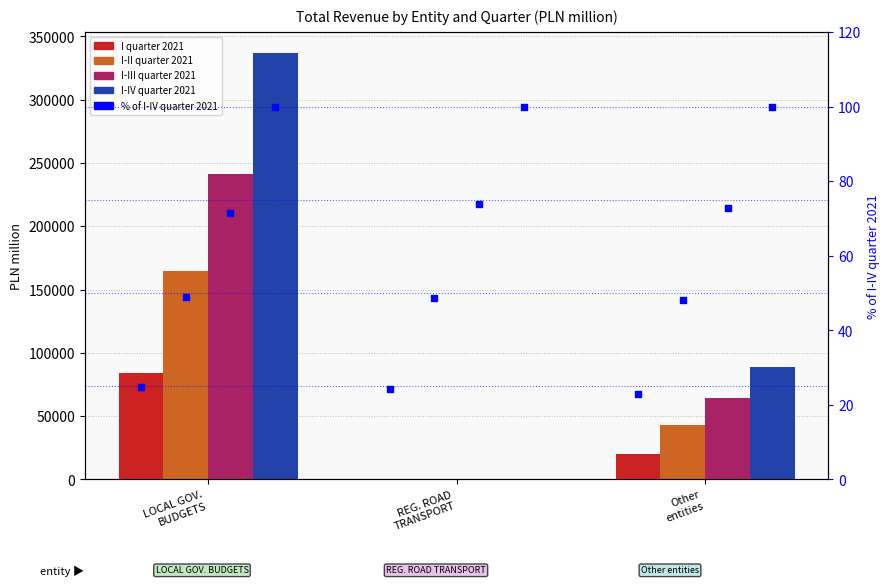

Which series reaches the maximum Y coordinate?

I-IV quarter 2021